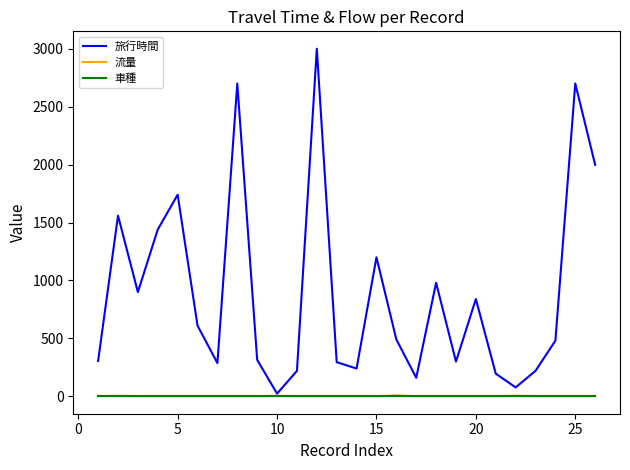

Which series has the largest range (max minus min)?

旅行時間